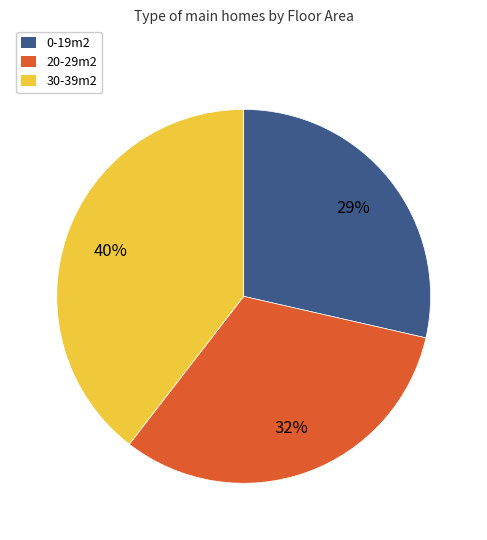

To the nearest percent, what portion does 30-39m2 represent?

40%